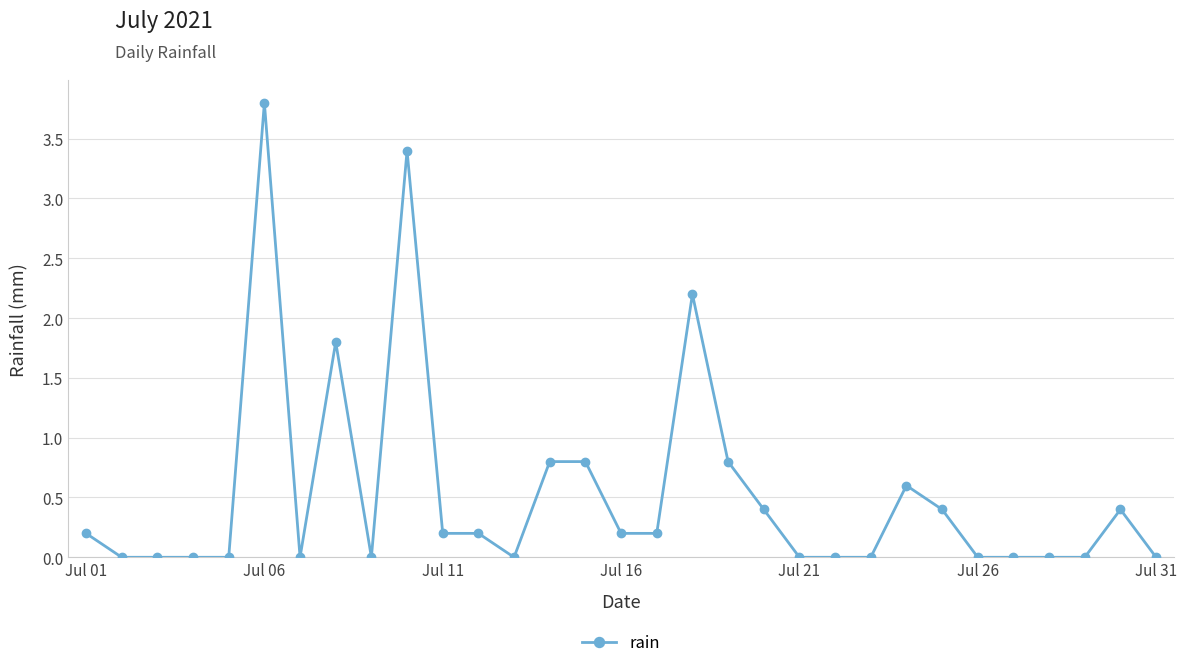

How many categories are shown in the chart?

31